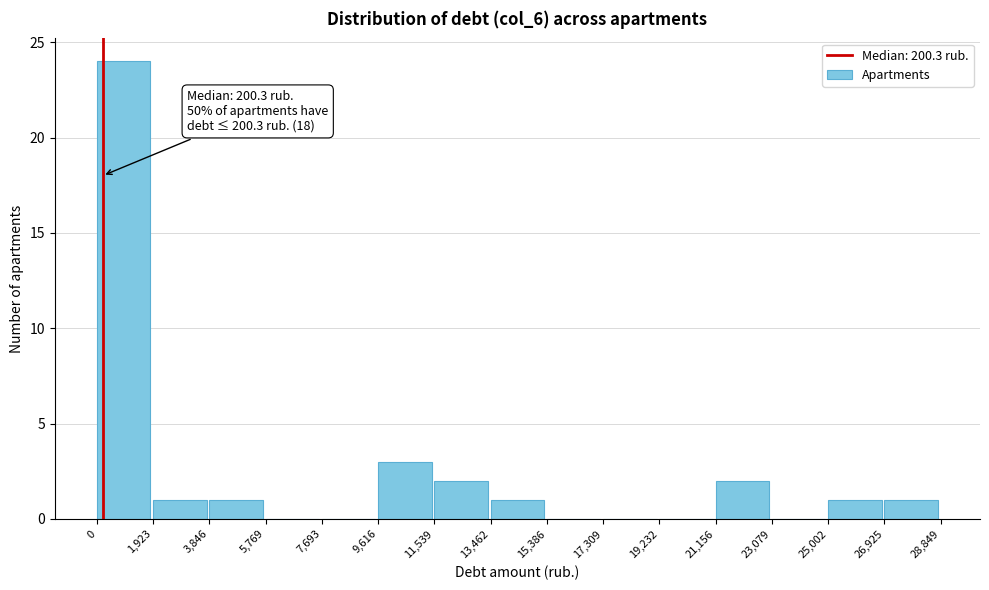

Which range on the x-axis has the tallest bar?

0 to 1,923